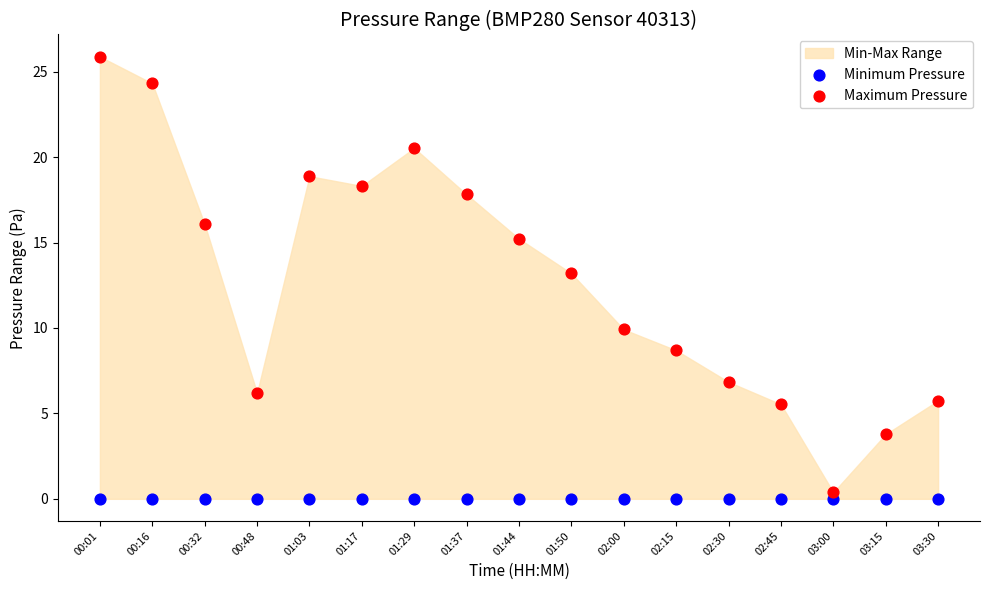

Which series reaches the maximum Y coordinate?

Maximum Pressure